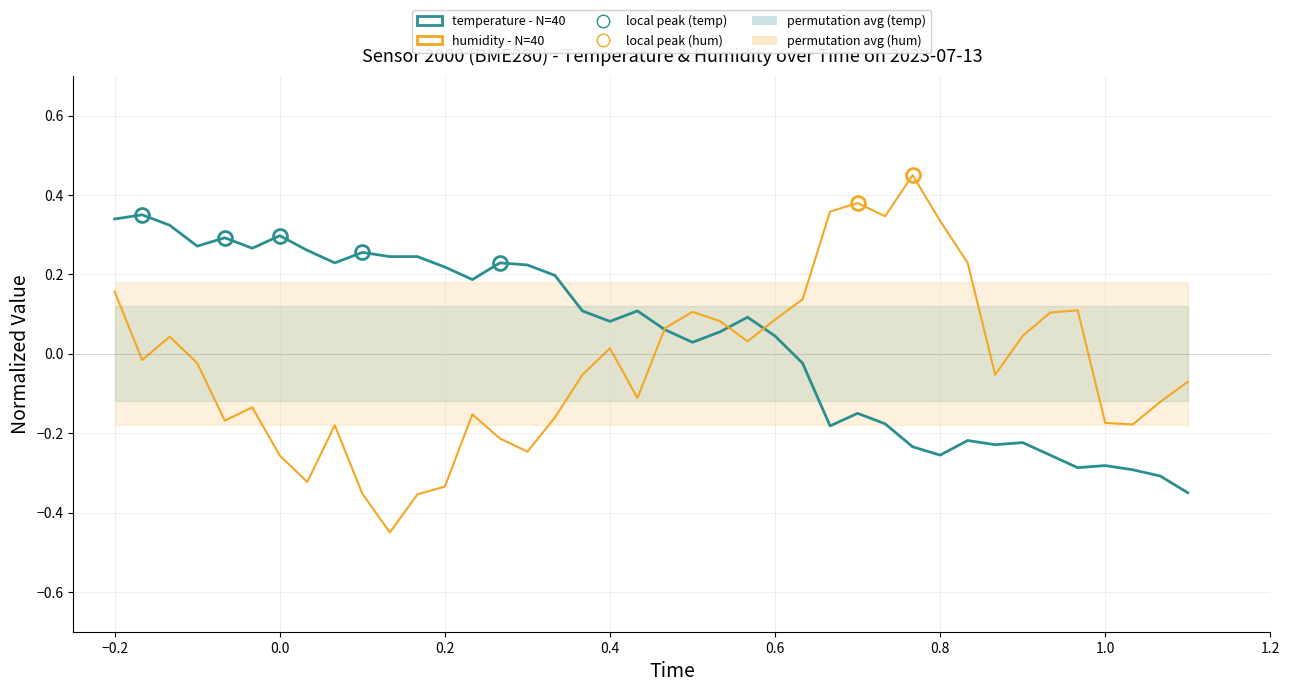

How many categories are shown in the chart?

40